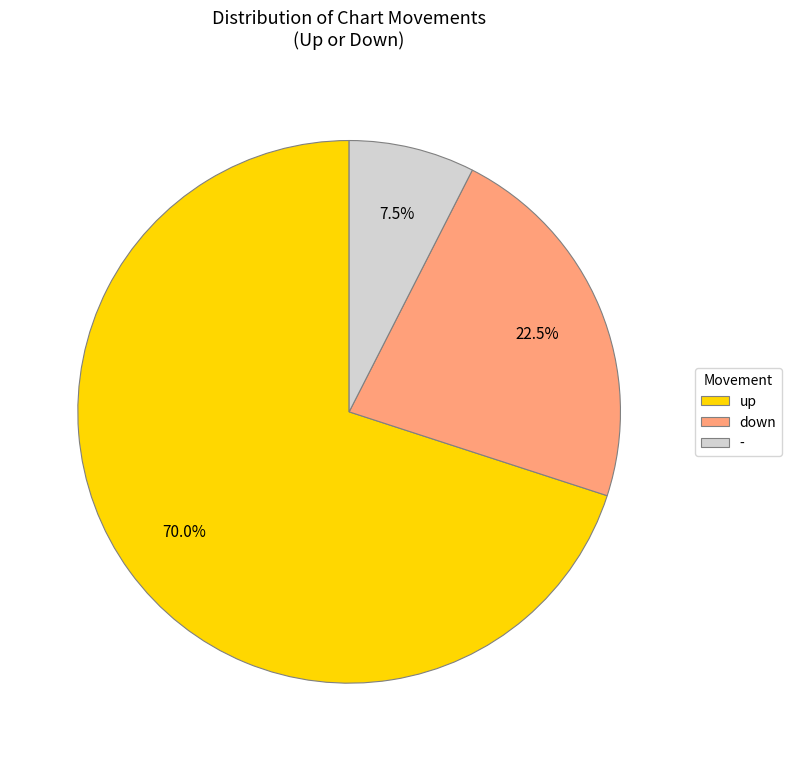

Count the number of slices in the pie.

3